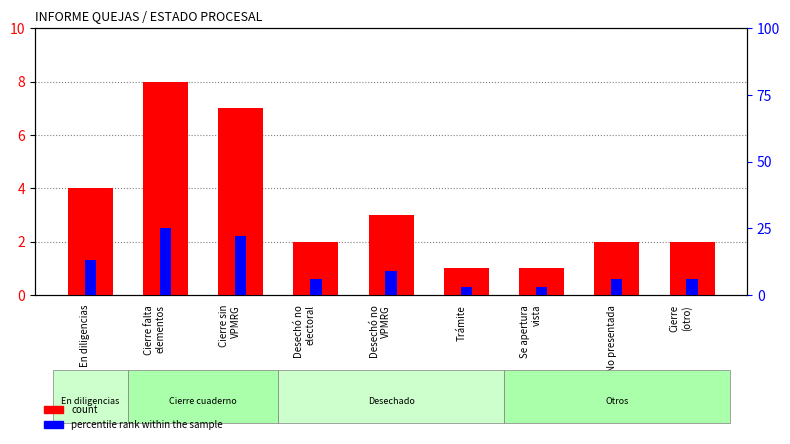

Is the value of count at En diligencias greater than the value of percentile rank within the sample at En diligencias?

No